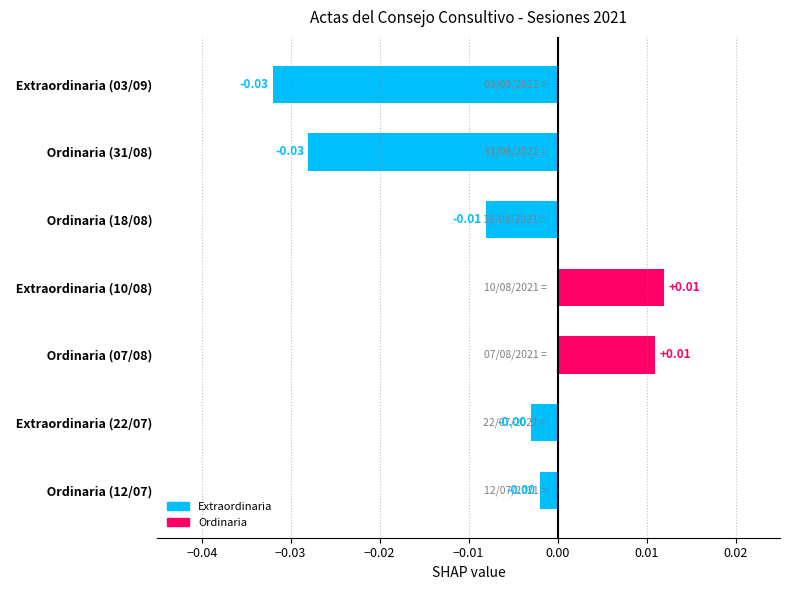

Between   Ordinaria (18/08) and   Ordinaria (31/08), which is larger?

  Ordinaria (18/08)